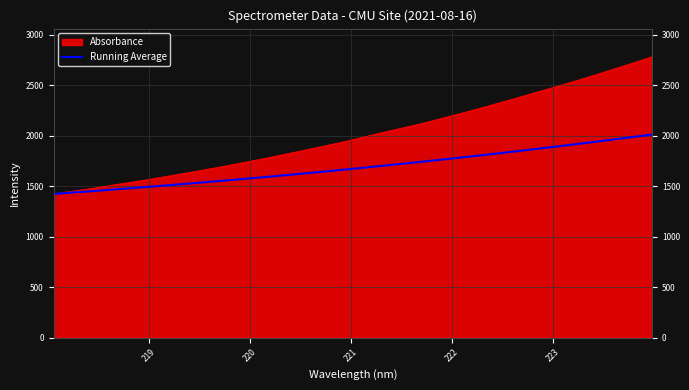

What is the minimum value shown in the chart?

1423.4